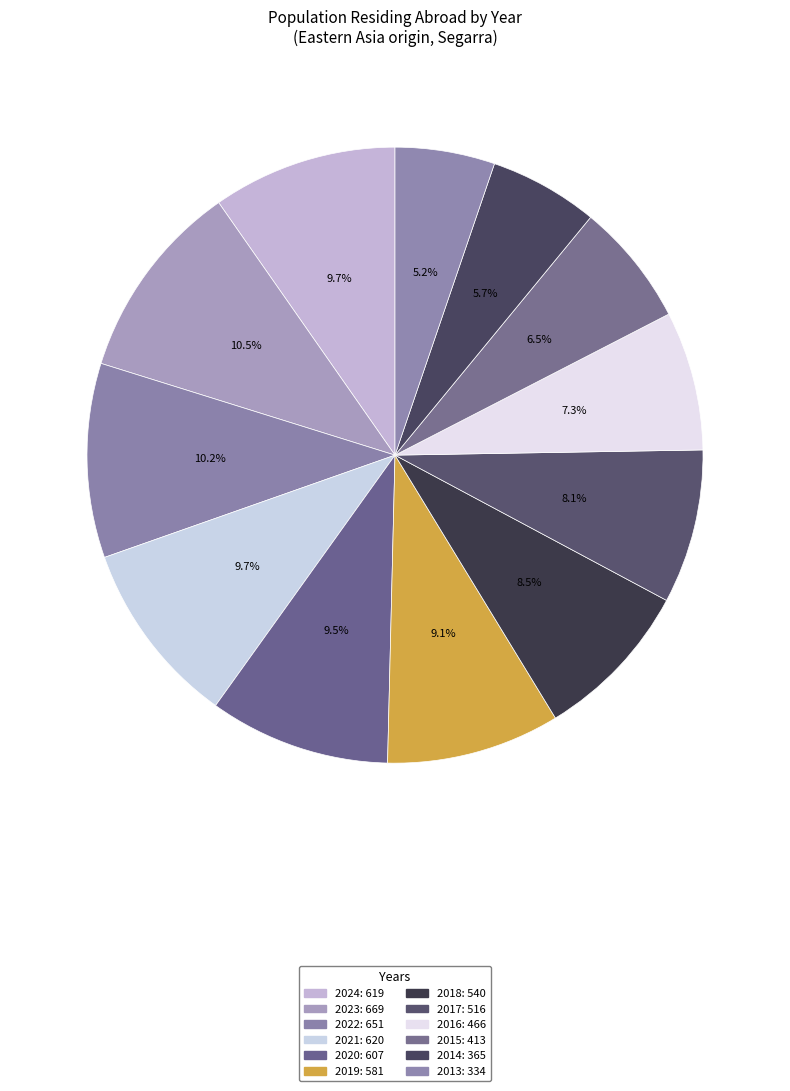

How many segments does this pie chart have?

12